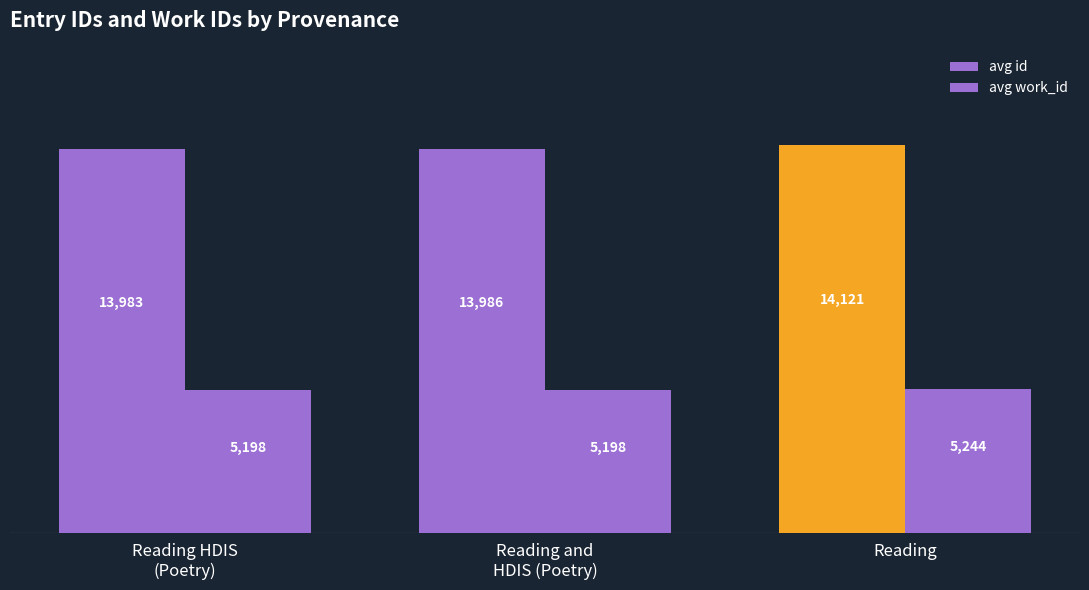

What is the label of the 2nd bar from the left?

Reading and
HDIS (Poetry)